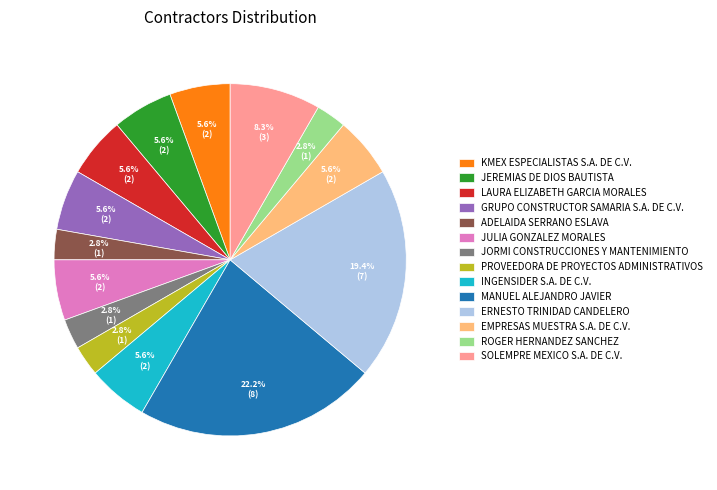

Which has a higher value, ROGER HERNANDEZ SANCHEZ or ERNESTO TRINIDAD CANDELERO?

ERNESTO TRINIDAD CANDELERO